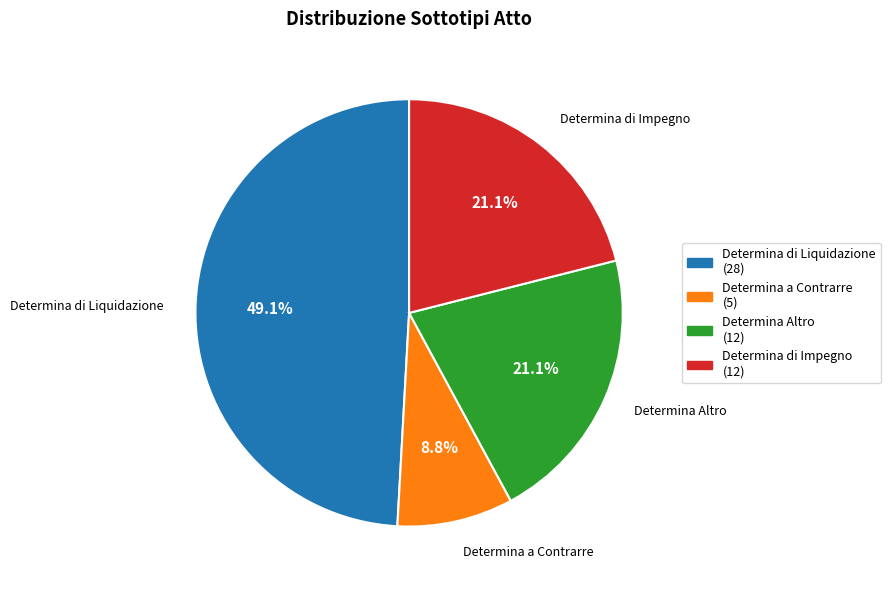

Which category has the smallest portion of the pie?

Determina a Contrarre